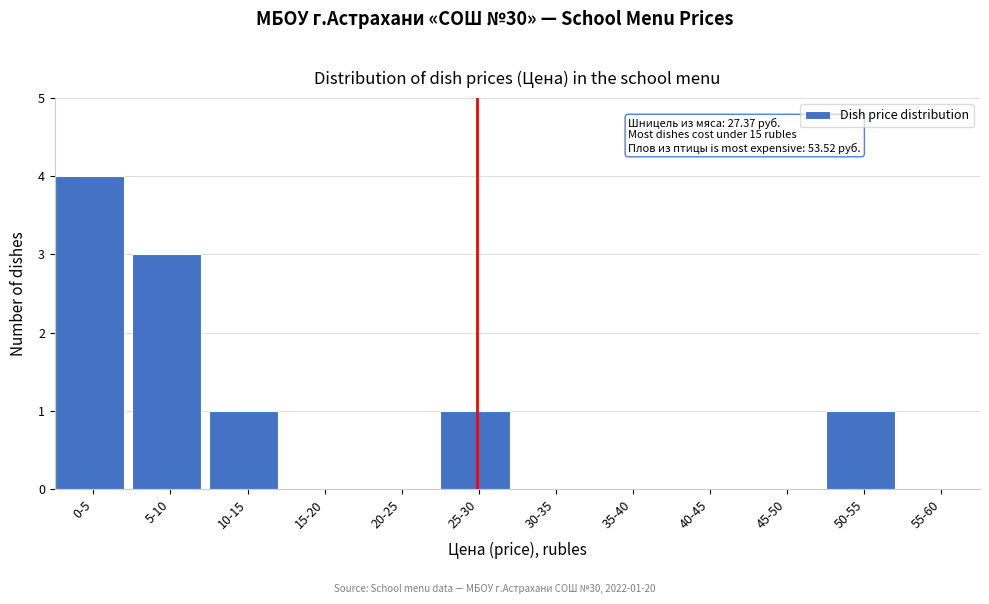

Reading right to left, what are all the values shown in this chart?

55-60=0	50-55=1	45-50=0	40-45=0	35-40=0	30-35=0	25-30=1	20-25=0	15-20=0	10-15=1	5-10=3	0-5=4